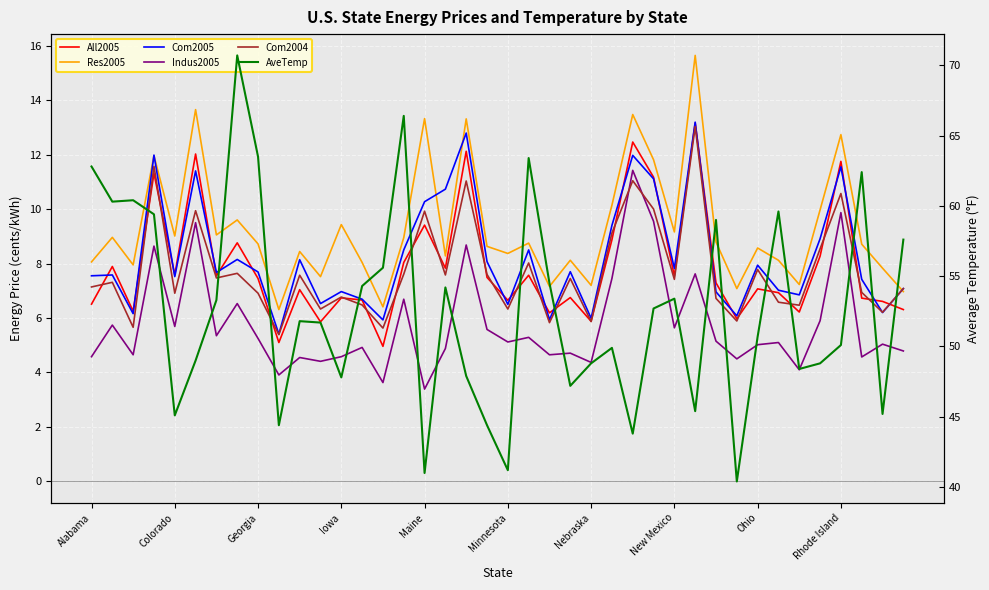

True or false: Indus2005 and All2005 cross at least once.

False